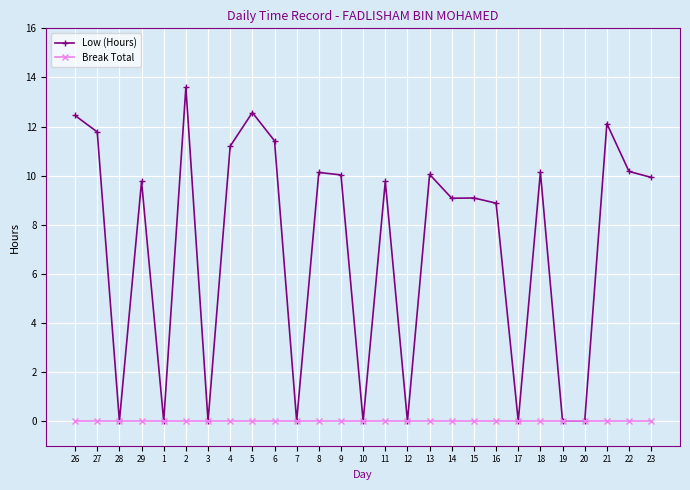

What value does the Low (Hours) series have at 11?

9.8